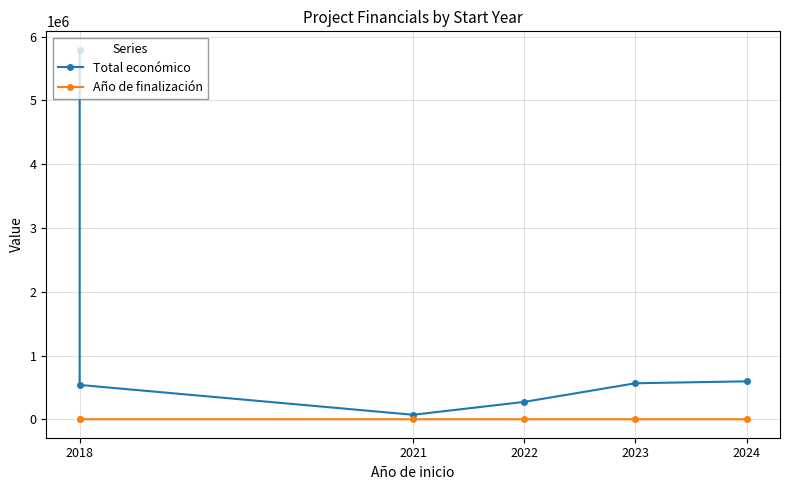

Does the chart have visible grid lines?

Yes